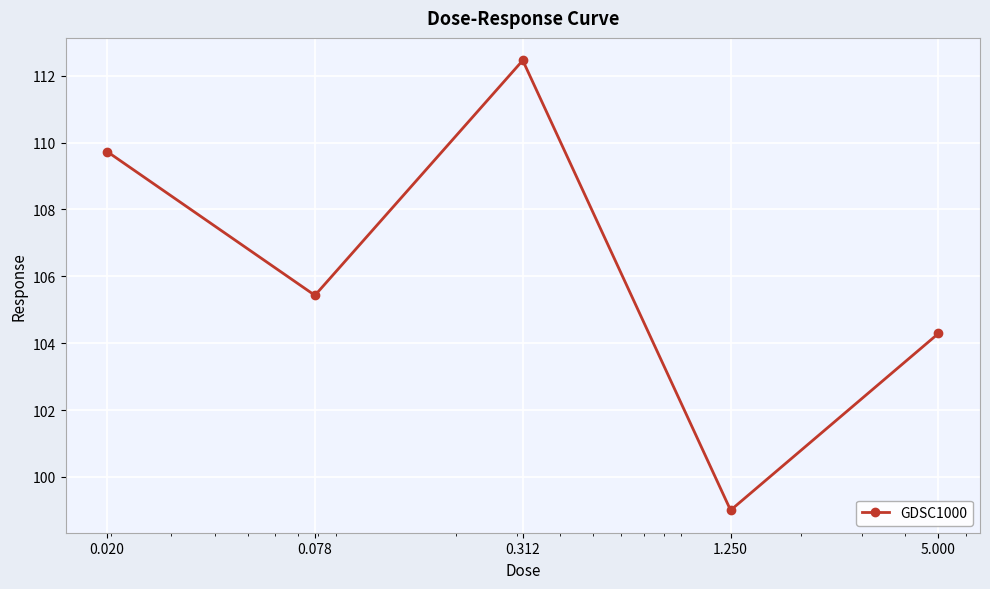

What is the sum of all values?

530.9